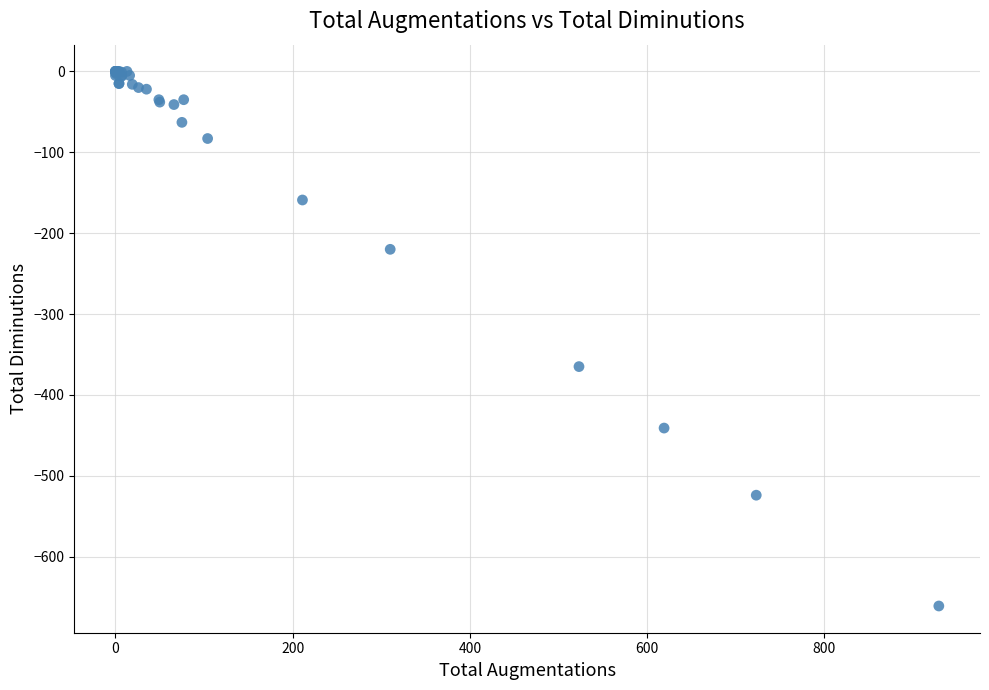

What Y value in the scatter plot is closest to -330?

-365